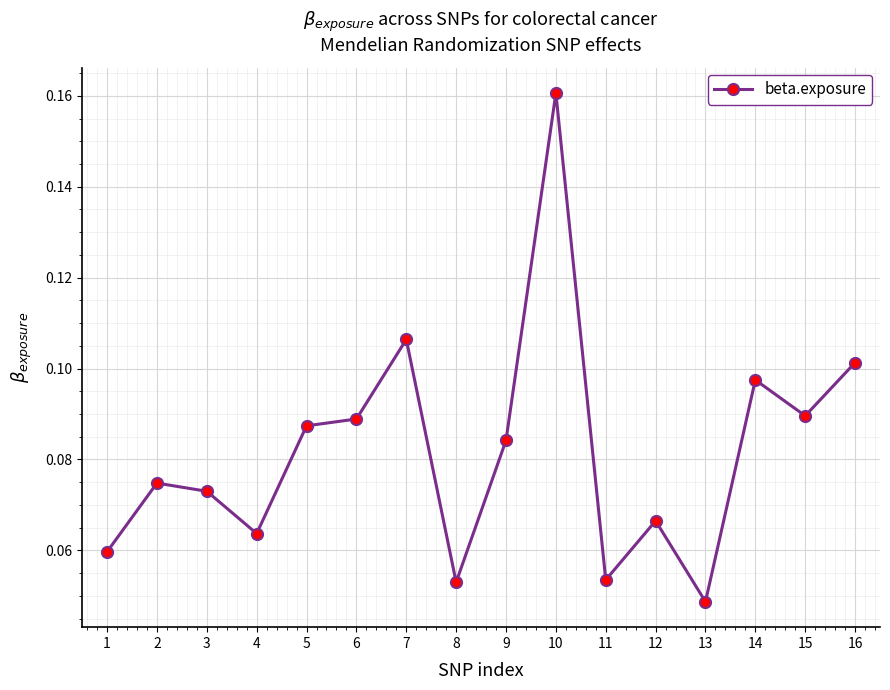

Is it true that the value at 10 is 0.3?

False